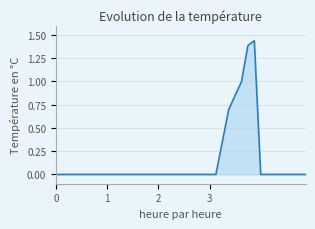

How many distinct data groups are displayed?

1